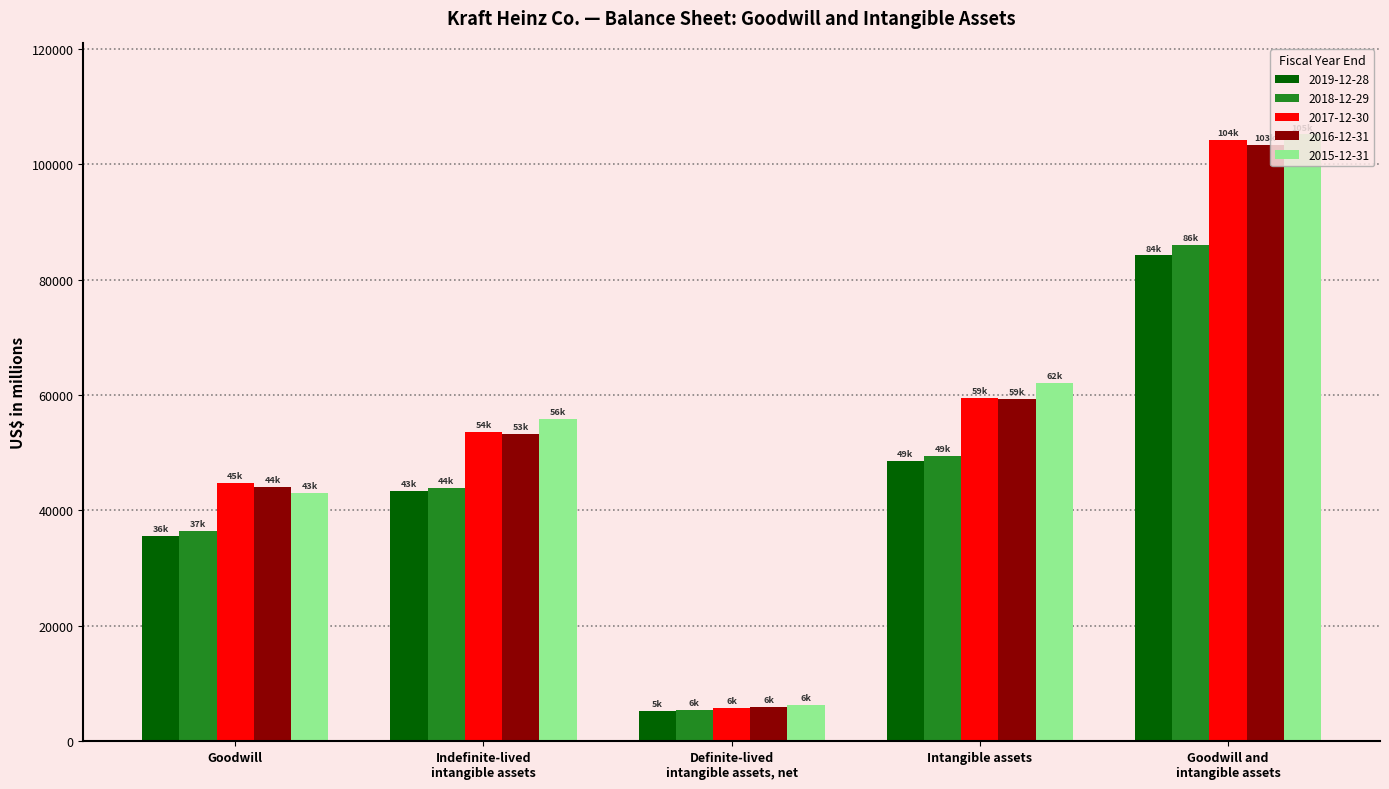

The value of 2015-12-31 at Goodwill and
intangible assets is 166285. True or false?

False